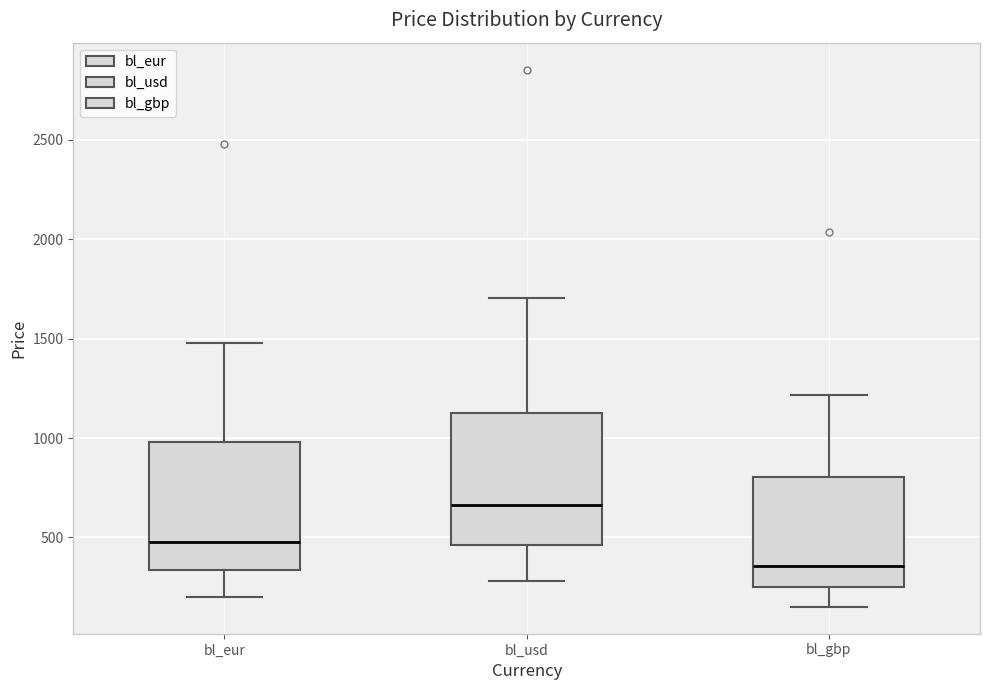

Reading left to right, transcribe this box plot: for each box, give where its median line is, the range the box spans, and where its two whiskers end, as read against the y-axis. The values are not printed on the chart, so give them approximately, as read against the axis.

bl_eur: median 500, box 350 to 1000, whiskers 200 to 1500
bl_usd: median 650, box 450 to 1150, whiskers 300 to 1700
bl_gbp: median 350, box 250 to 800, whiskers 150 to 1200